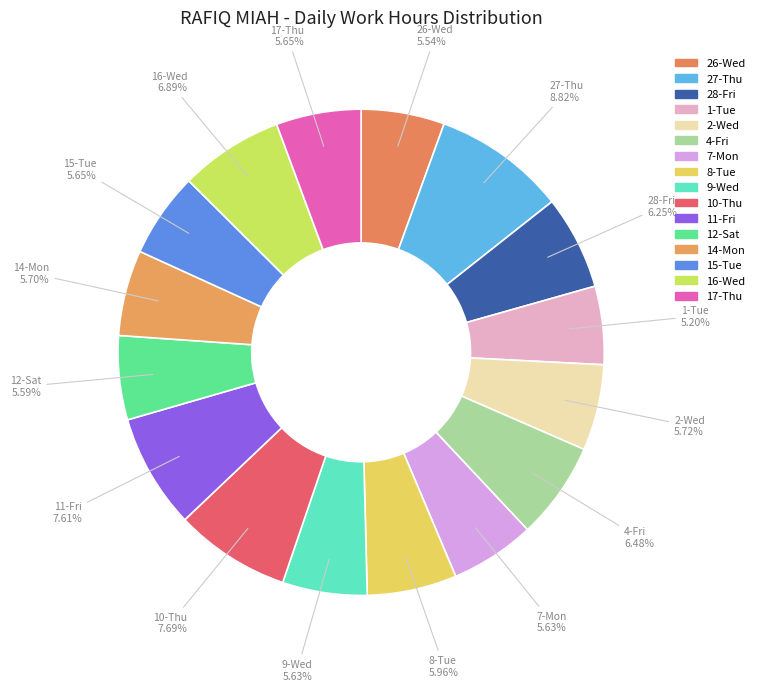

Count the number of slices in the pie.

16